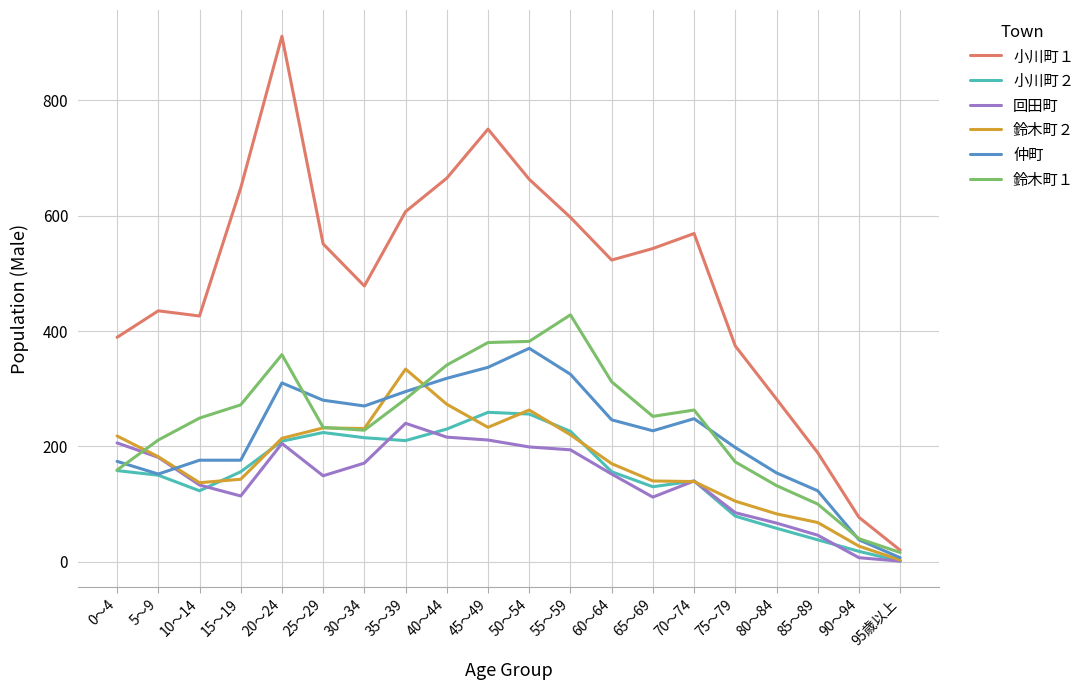

Is the value of 鈴木町１ at 25～29 greater than the value of 小川町２ at 75～79?

Yes